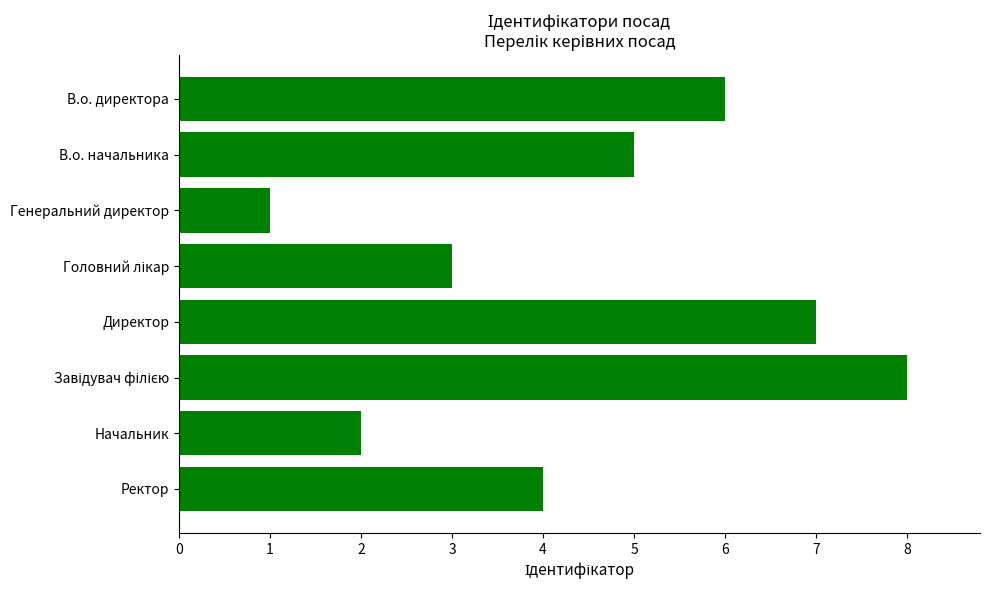

Between В.о. начальника and Ректор, which is larger?

В.о. начальника